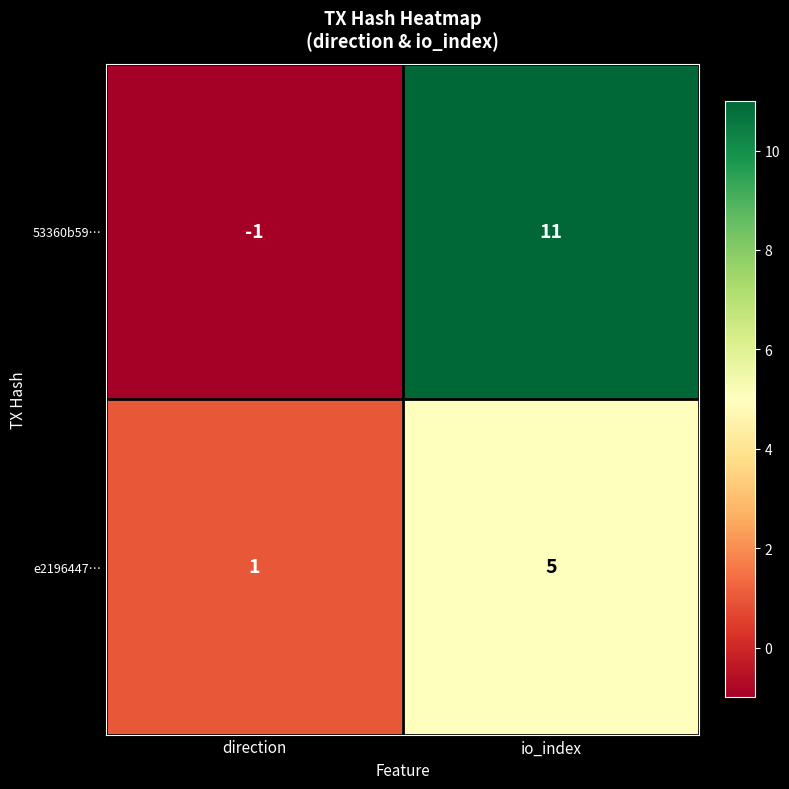

What is the sum of all 53360b59… values?

10